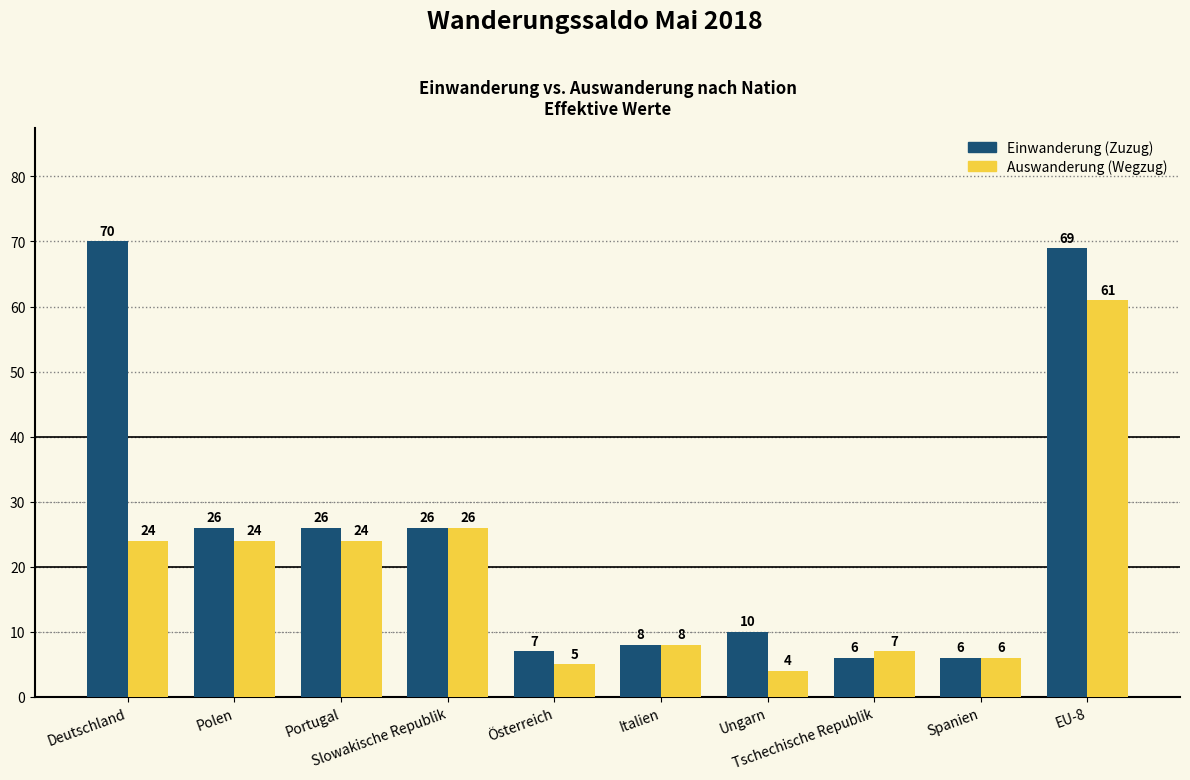

What are all the series names shown in the legend?

Einwanderung (Zuzug), Auswanderung (Wegzug)